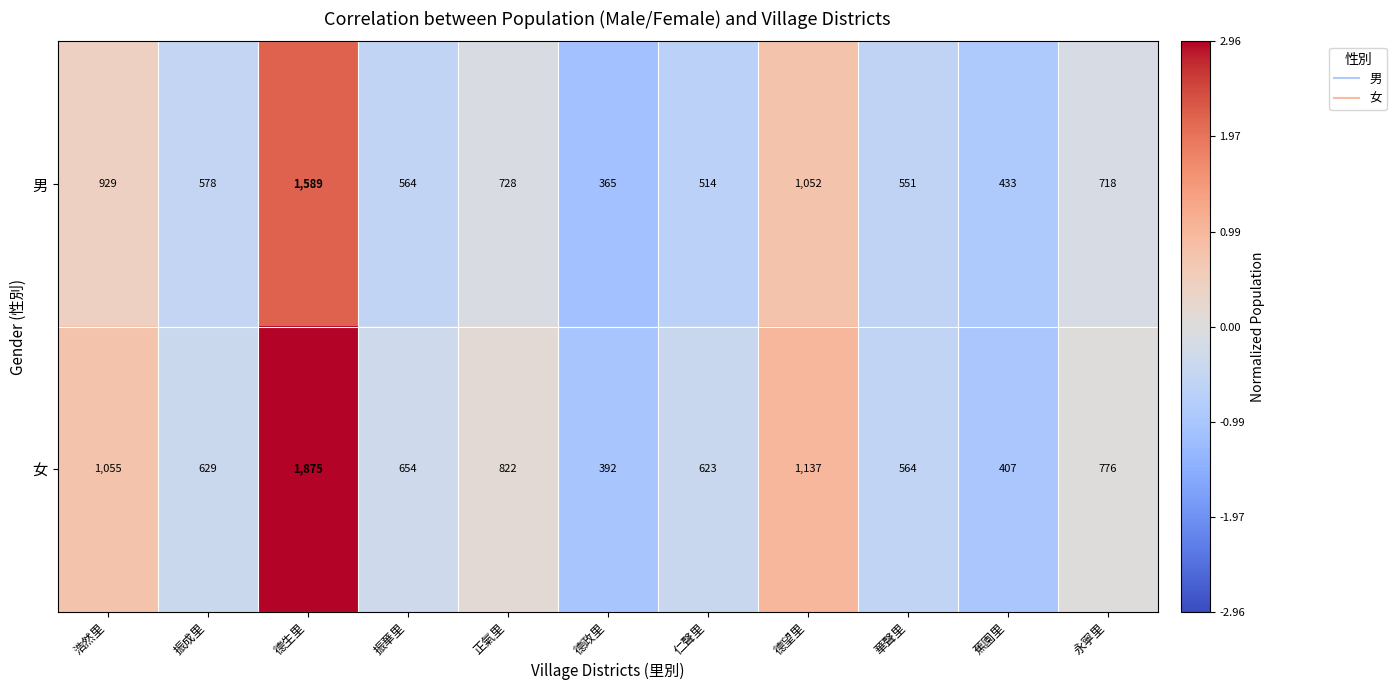

At which category is the sum across all series the highest?

德生里